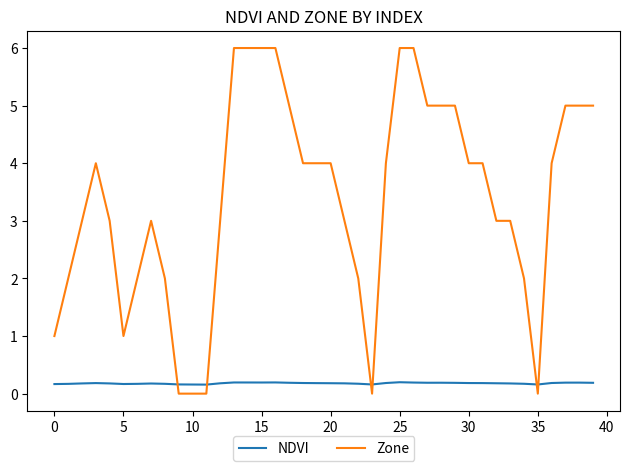

What are all the series names shown in the legend?

NDVI, Zone